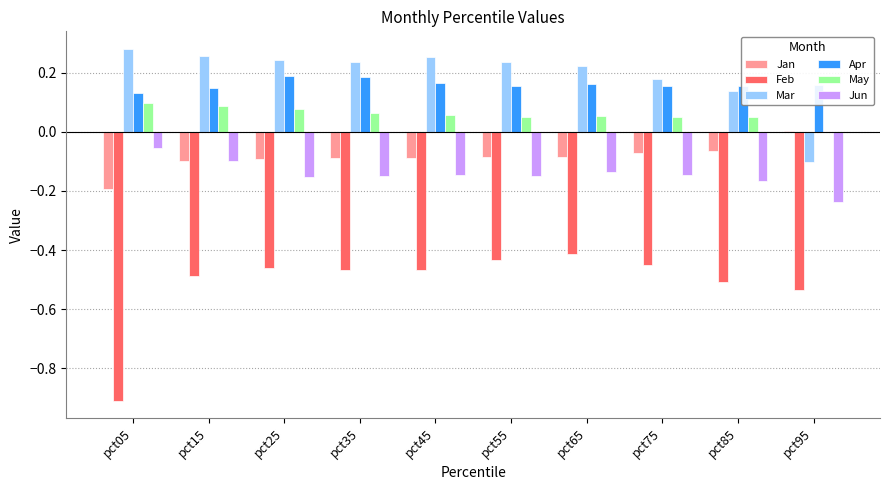

The value of Mar at pct35 is 0.4. True or false?

False